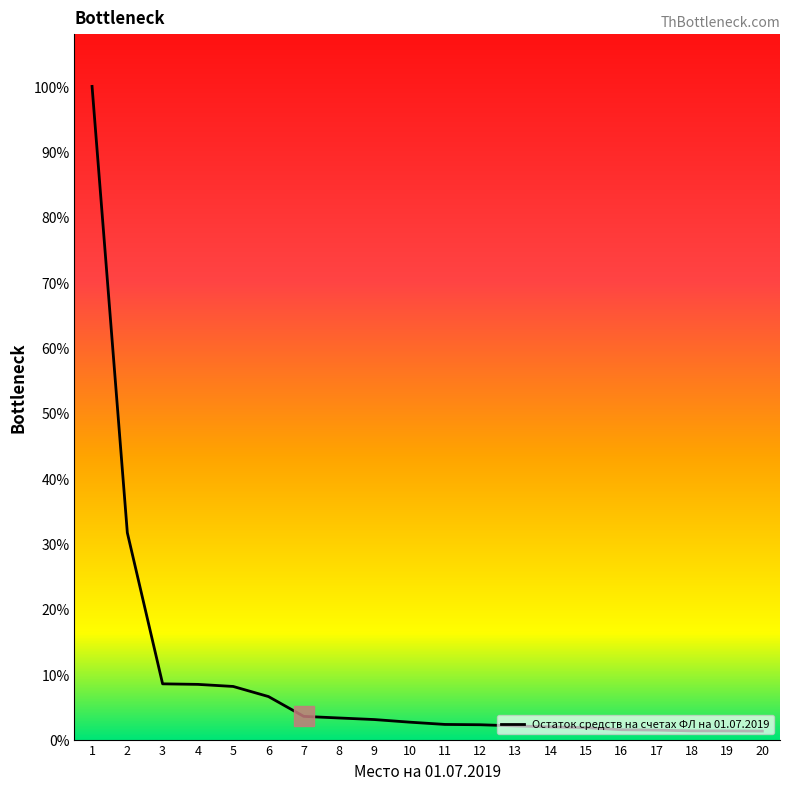

Is this an area chart (filled region under the line)?

No